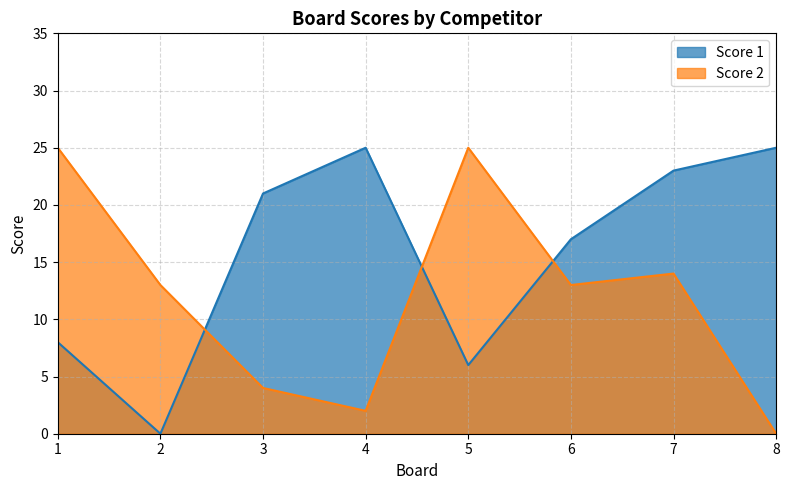

How many lines are shown in the chart?

2